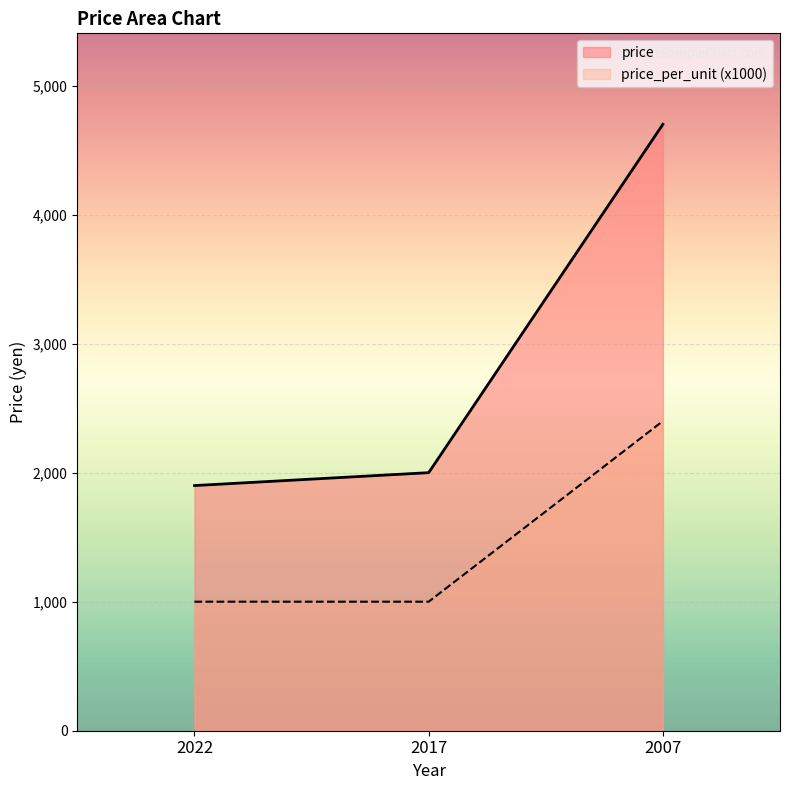

Rank the series by their maximum value, from highest to lowest.

price, price_per_unit (x1000)